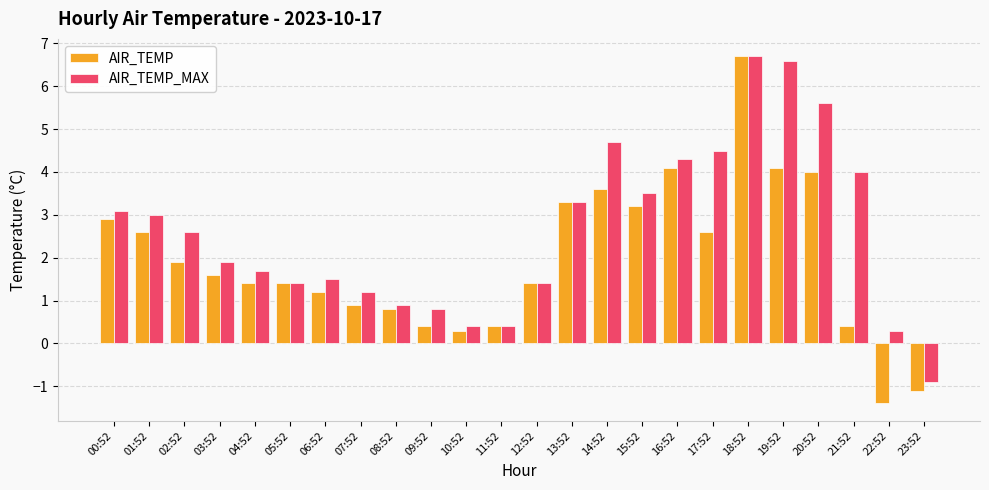

How many series are shown in this chart?

2